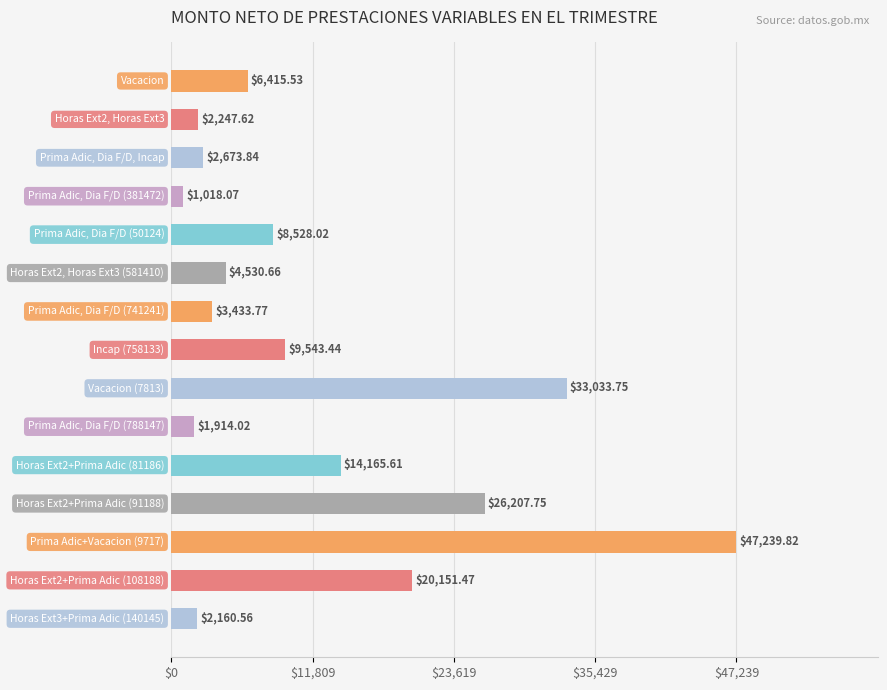

Count the number of data series in this chart.

1